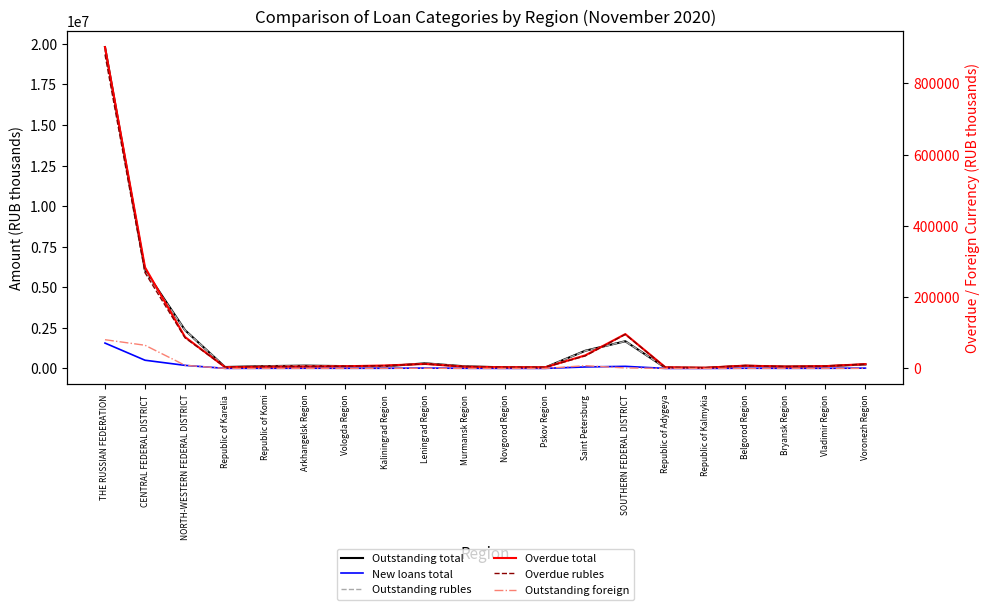

What is the minimum value for Outstanding foreign?

7